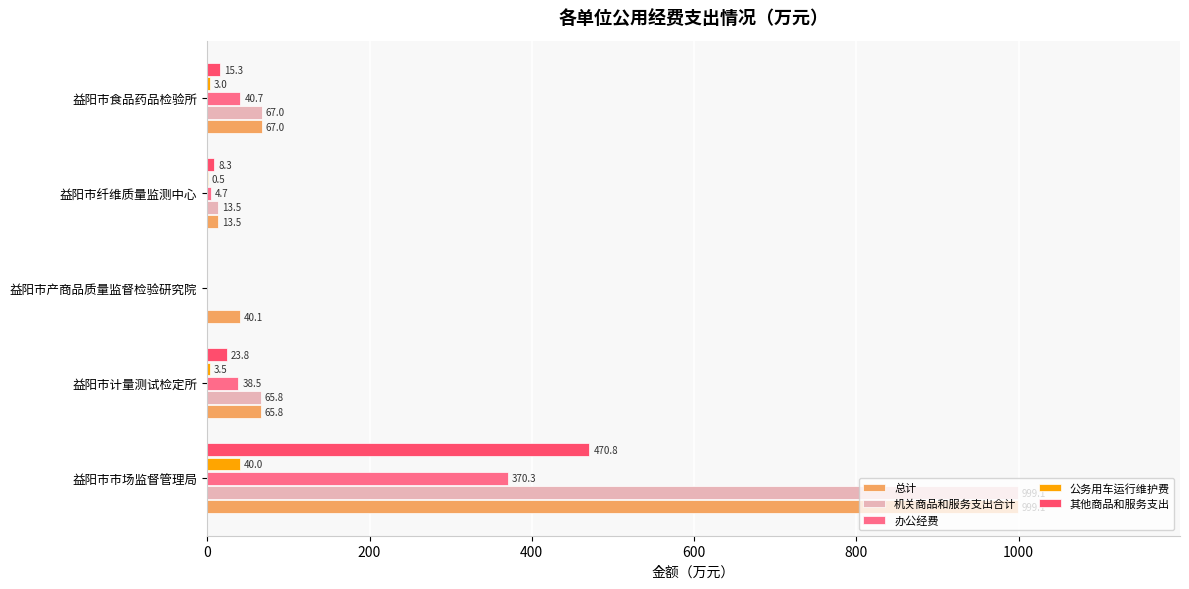

What is the highest value of the 公务用车运行维护费 series?

40.0